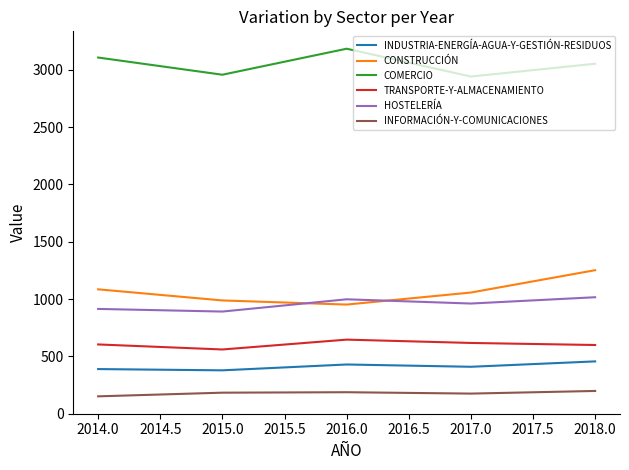

How many lines are shown in the chart?

6